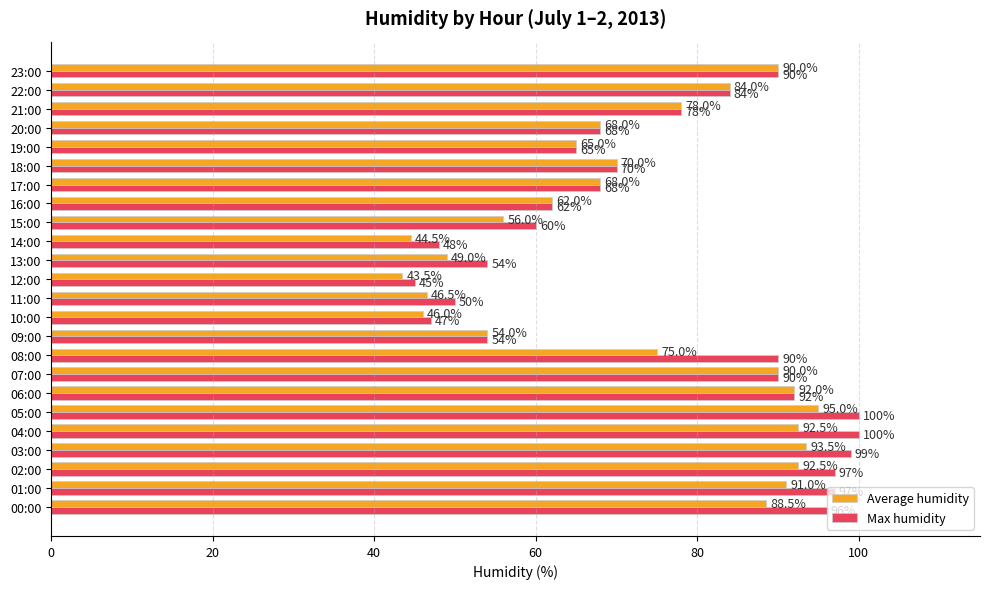

Which label corresponds to the smallest value in the chart?

12:00